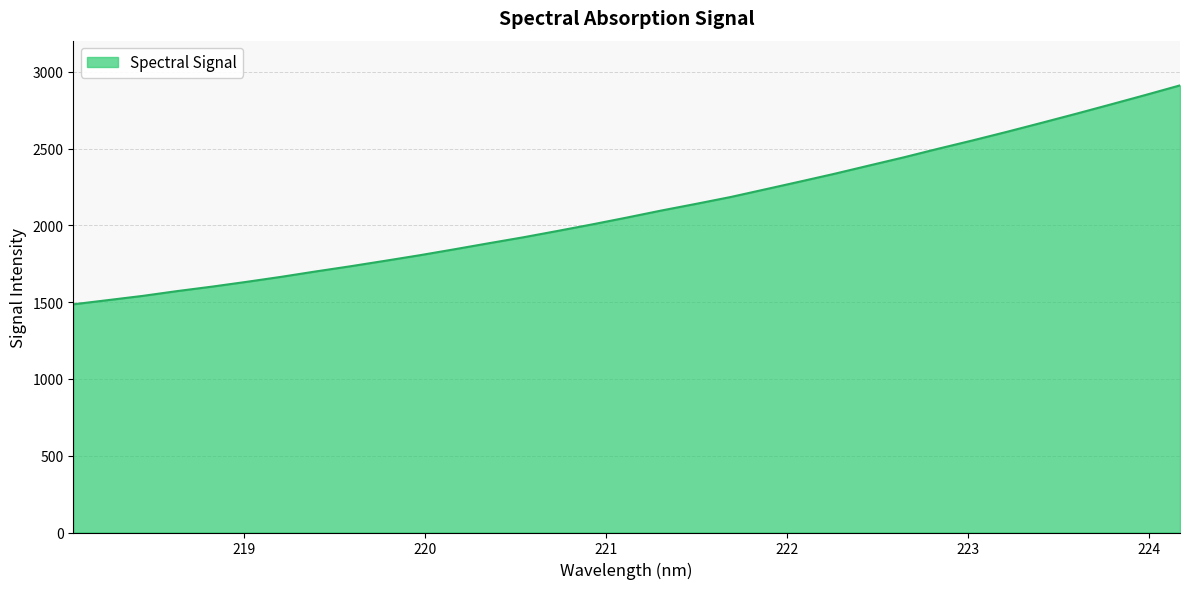

What is the difference between the maximum and minimum values?

1425.5